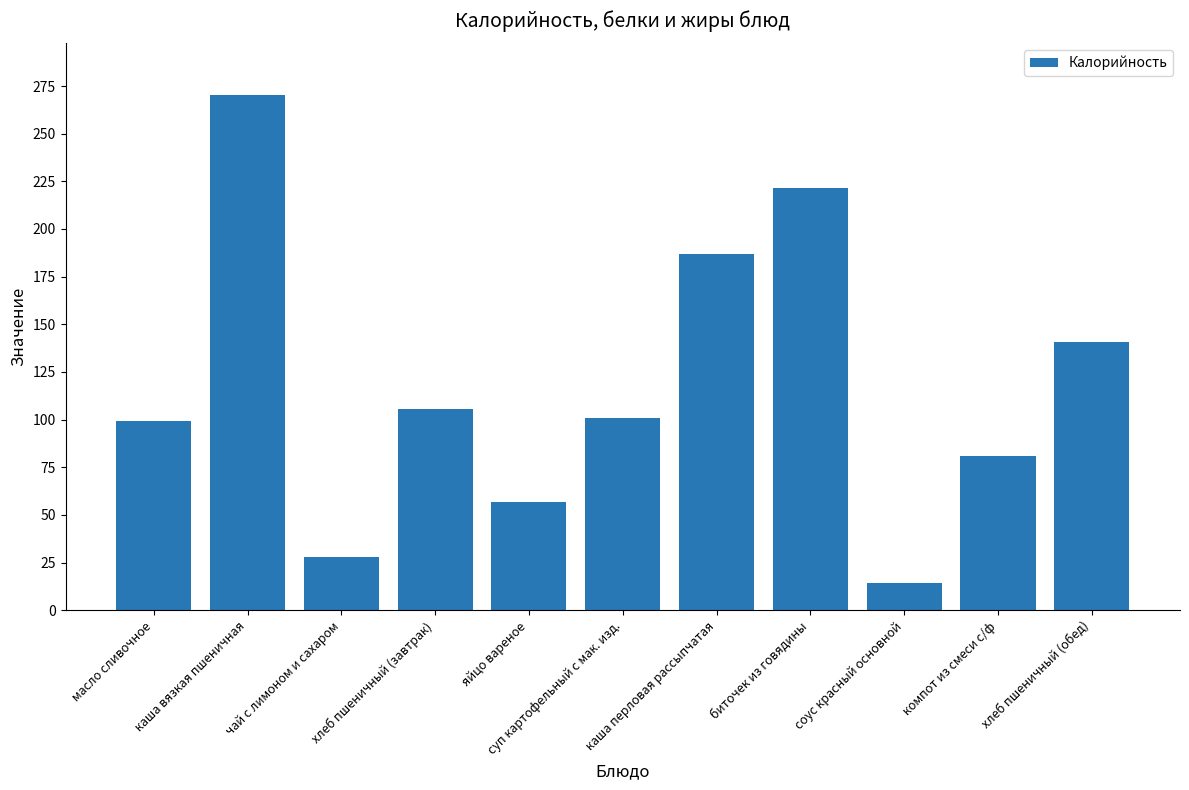

What position from the right is компот из смеси с/ф?

2